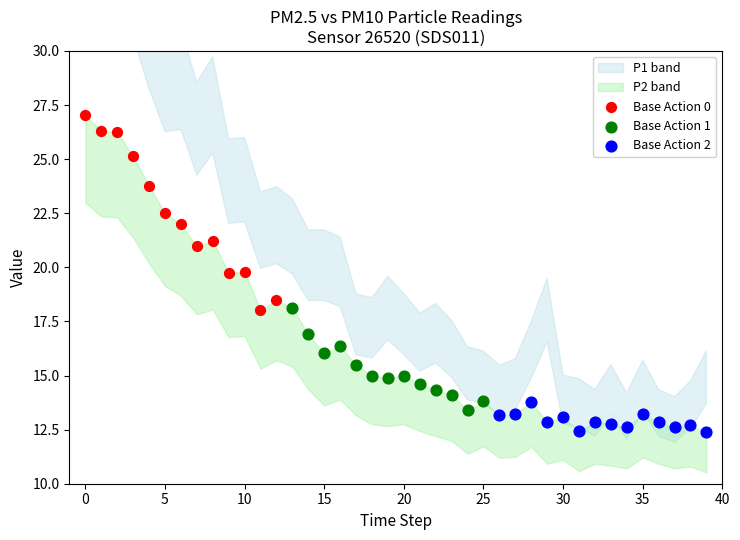

Which series reaches the maximum Y coordinate?

Base Action 0